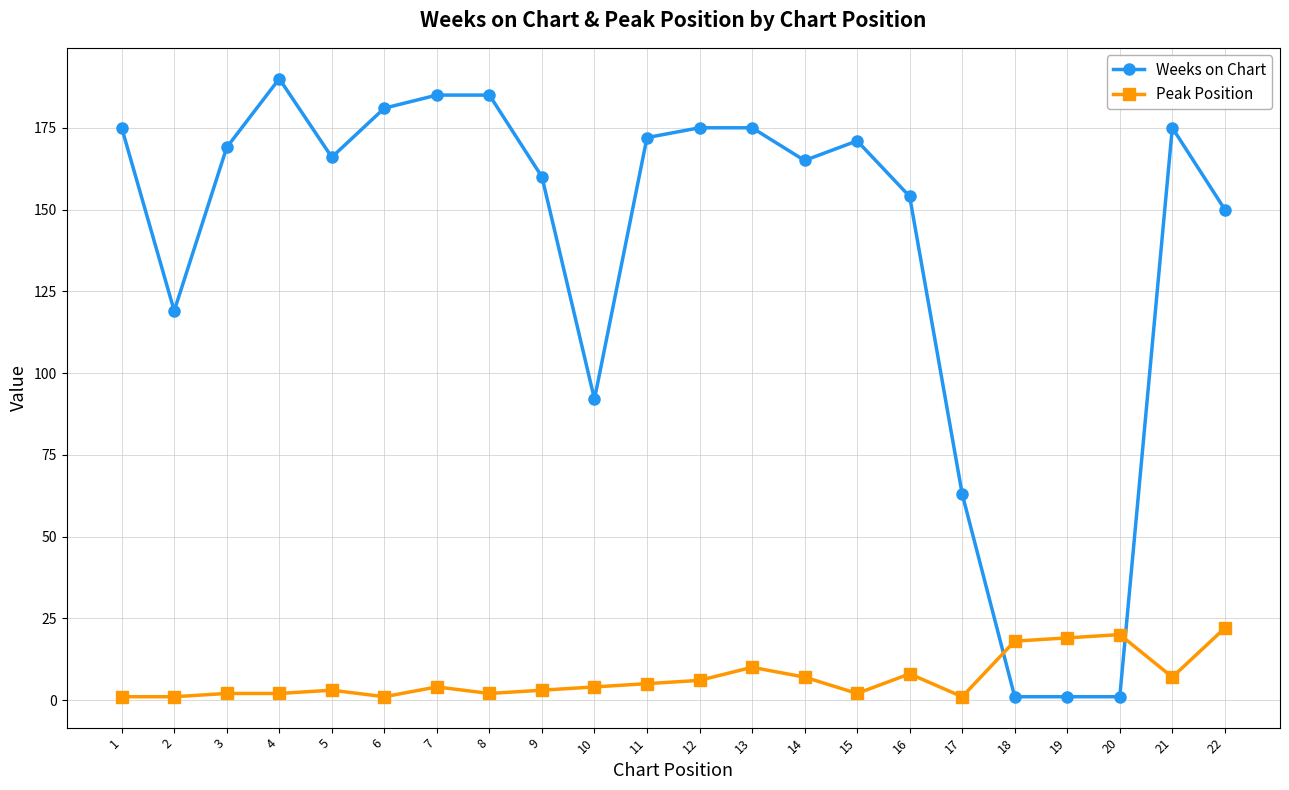

What is the sum of all Peak Position values?

148